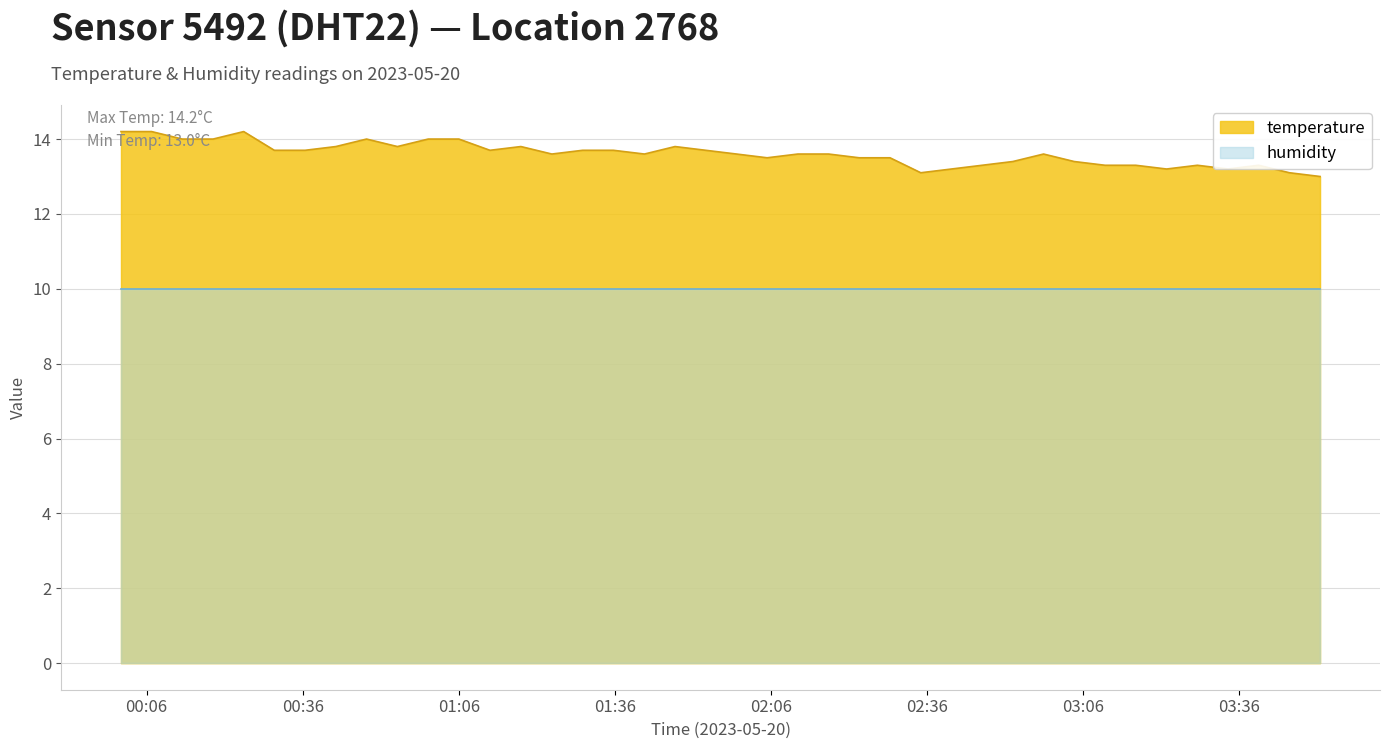

What is the value of the 25th point from the left?

13.5